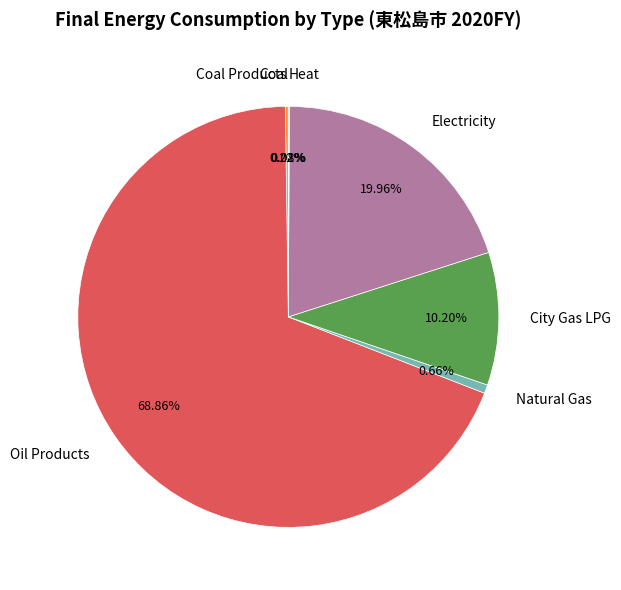

Do Natural Gas and City Gas LPG together represent more than half of the pie?

No